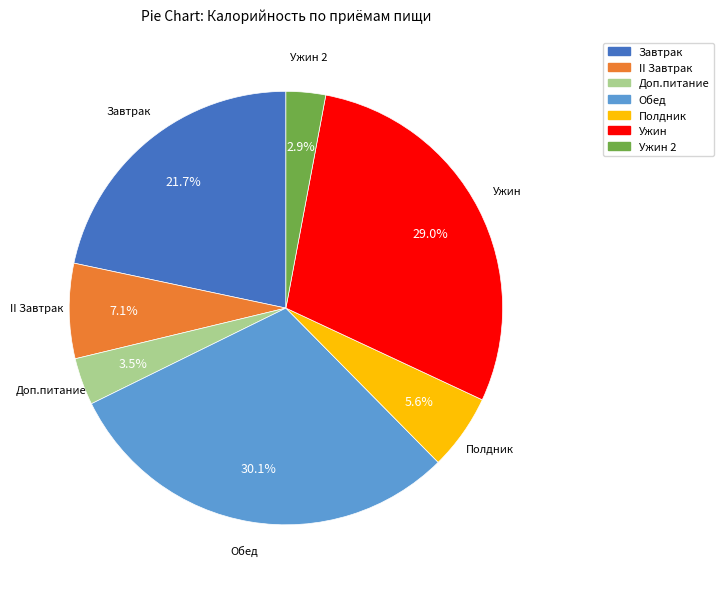

Does any single category account for the majority?

No